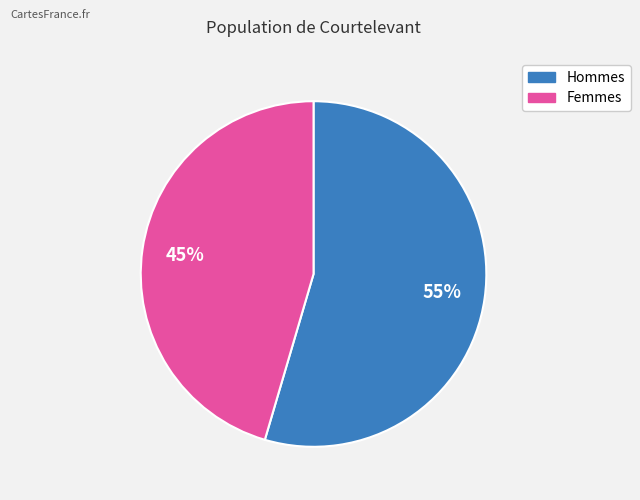

Does any single category account for the majority?

Yes